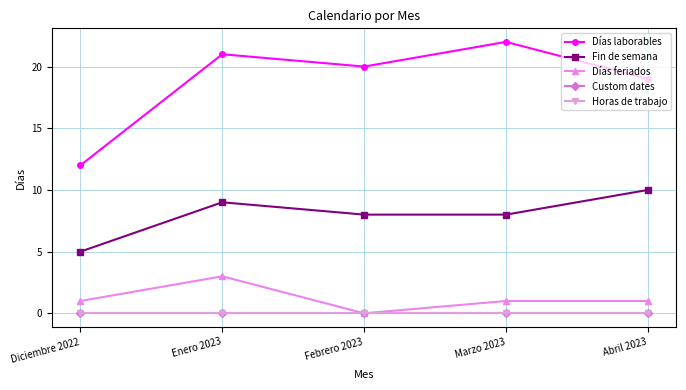

Does the chart have visible grid lines?

Yes